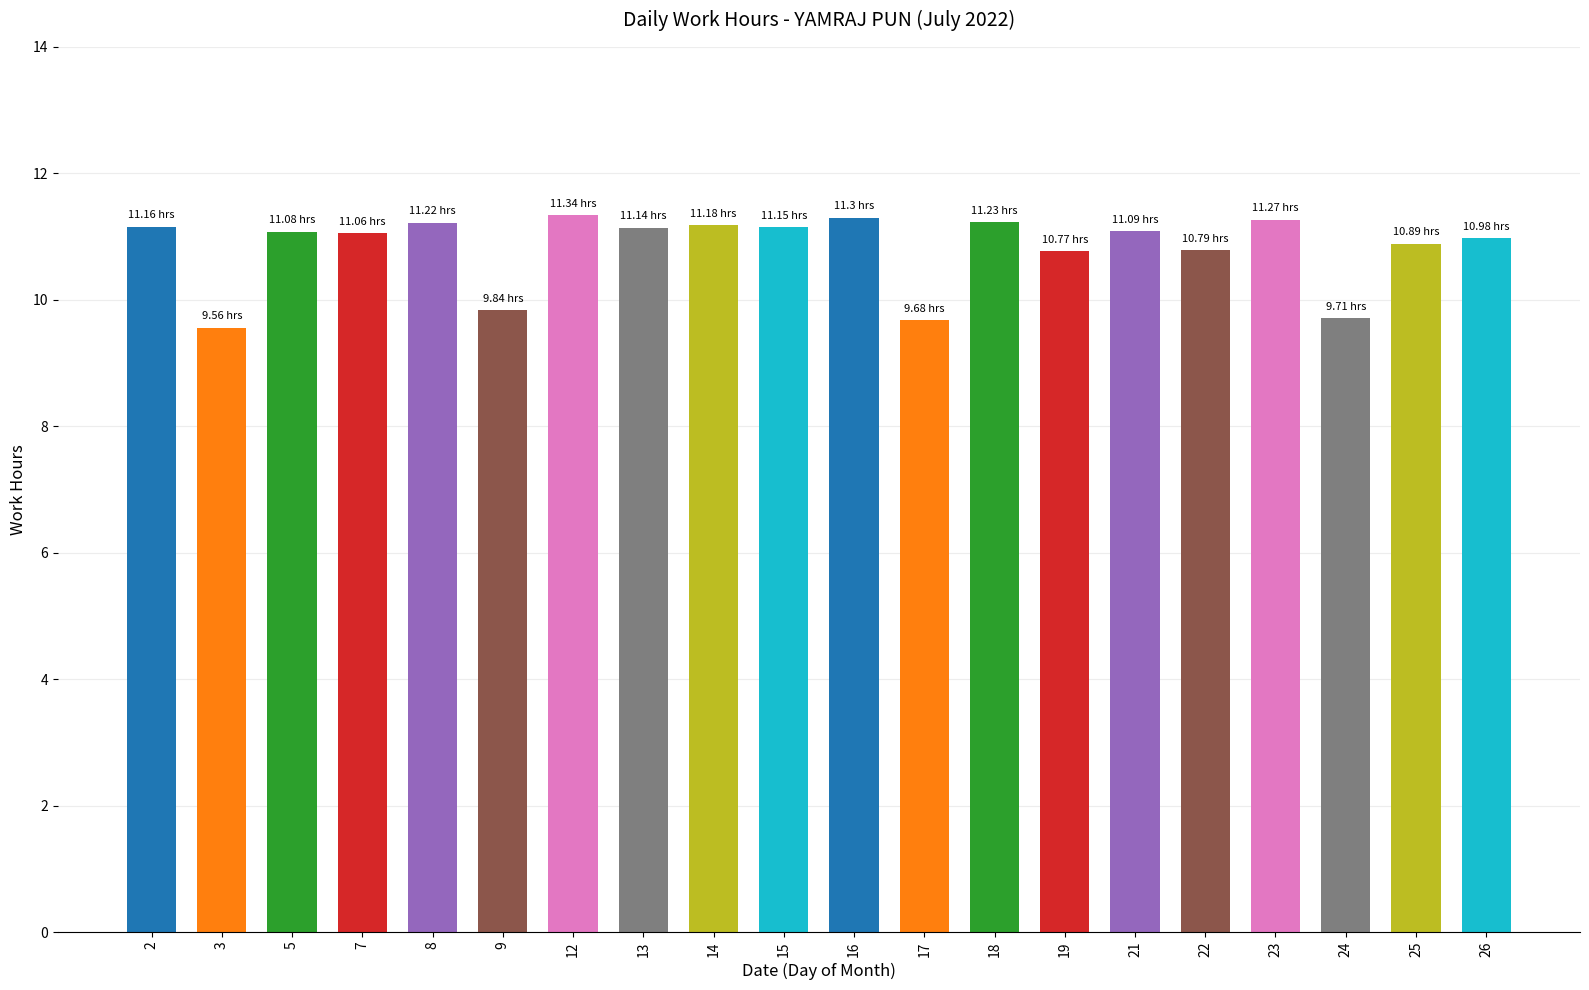

What is the average value?

10.8